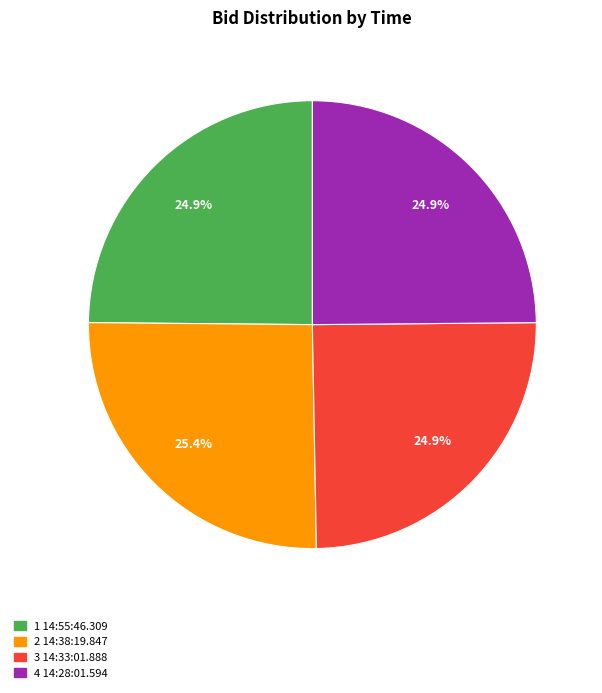

How many slices are in this pie chart?

4